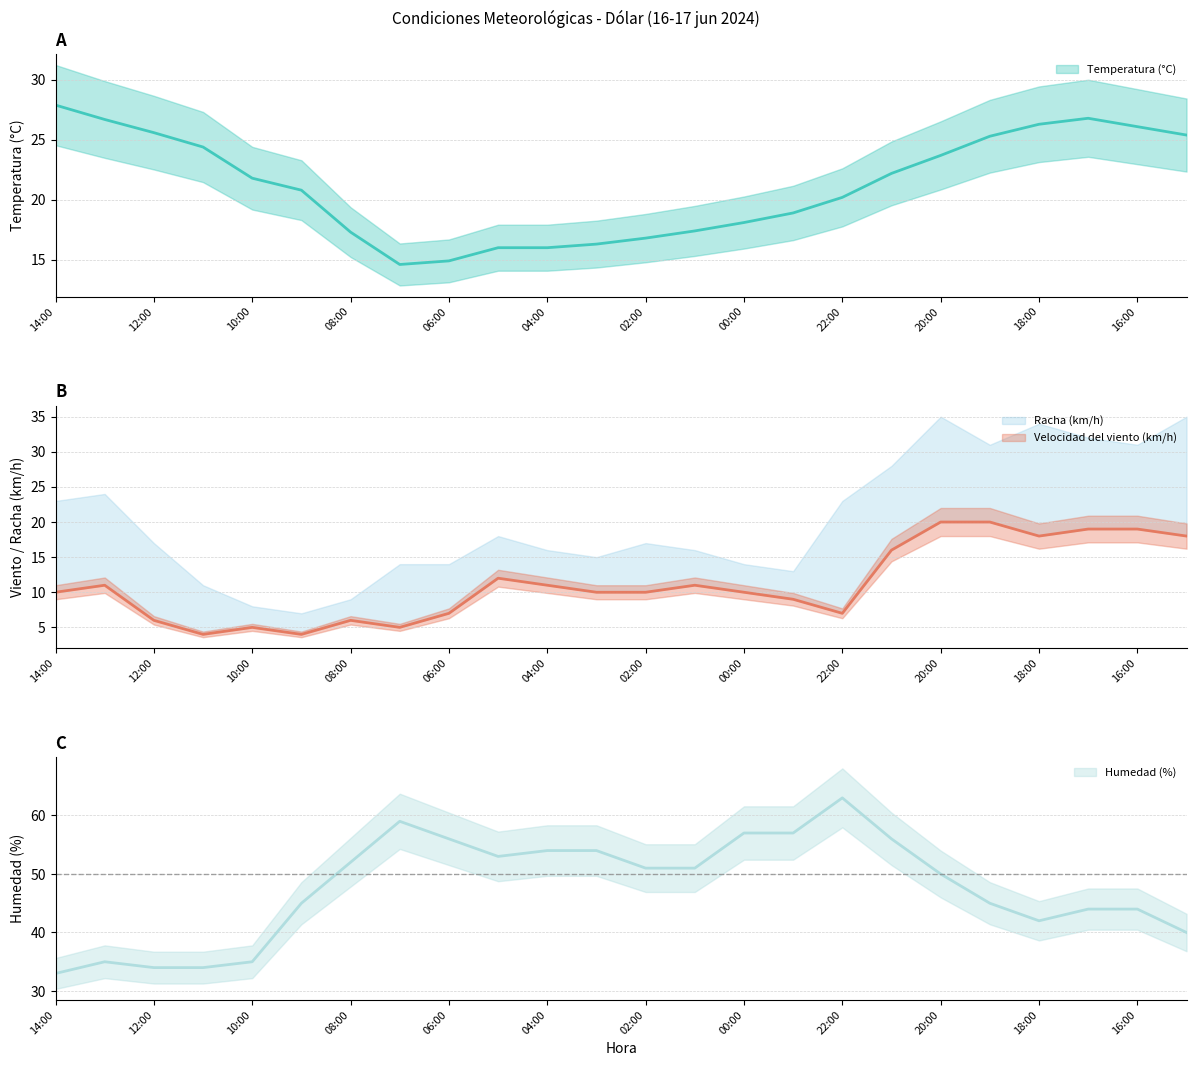

True or false: Velocidad del viento (km/h) and Humedad (%) cross at least once.

False